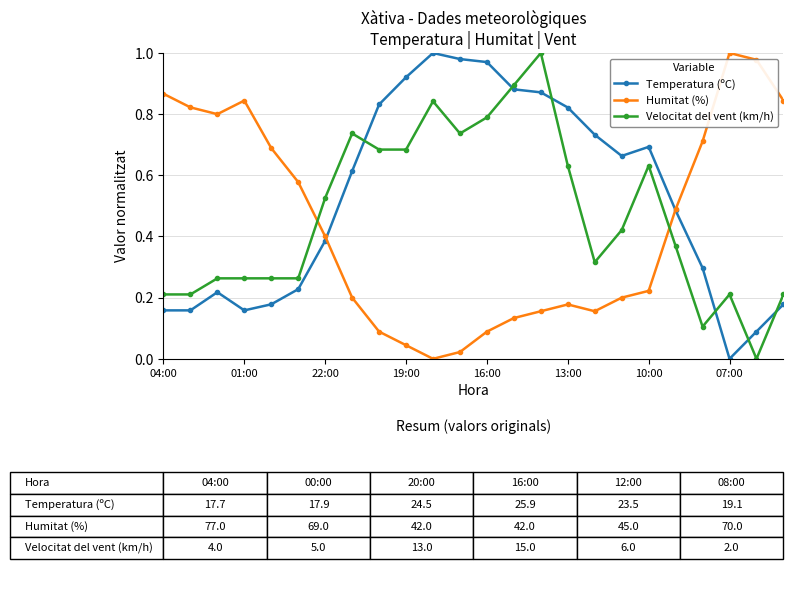

Which series ends up on top after the final intersection of Velocitat del vent (km/h) and Humitat (%)?

Humitat (%)